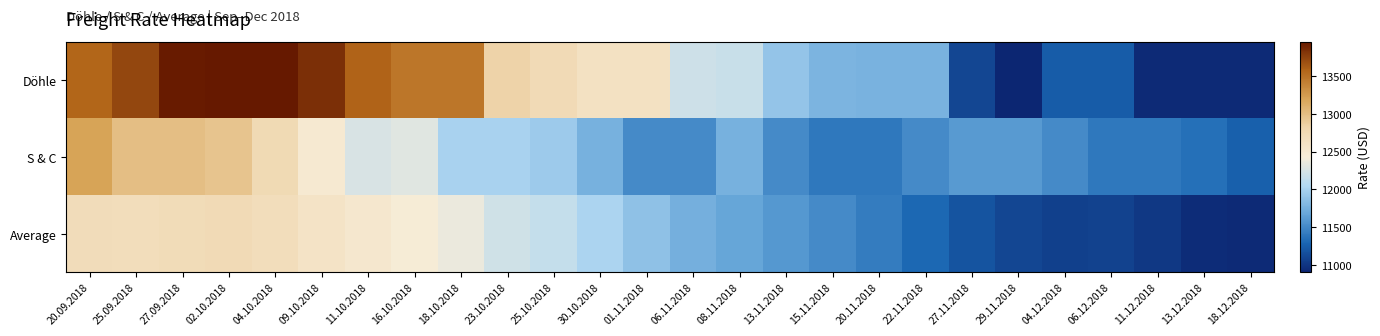

At which category is the sum across all series the highest?

27.09.2018